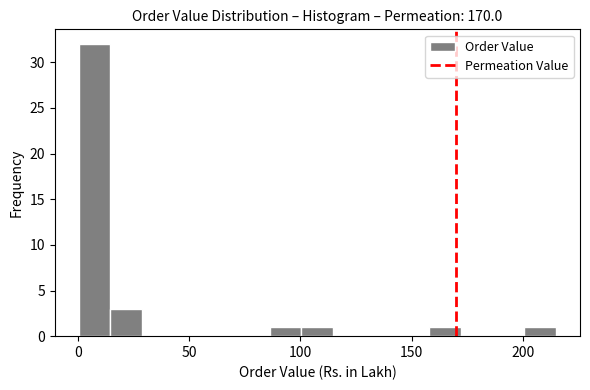

Read against the x-axis, roughly where is the centre of the tallest bar?

5